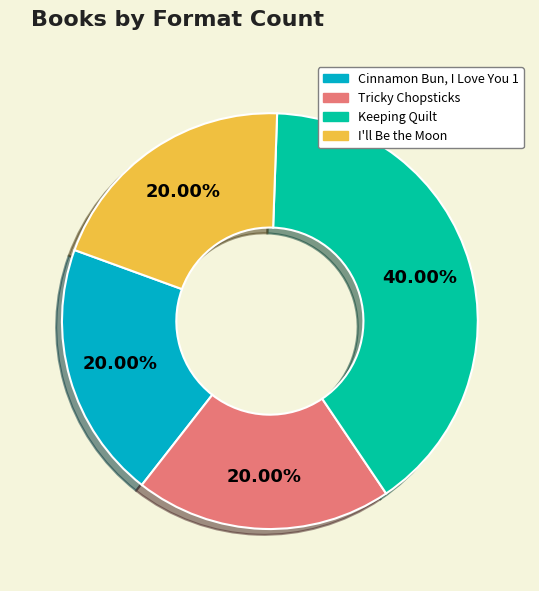

Count the number of slices in the pie.

4